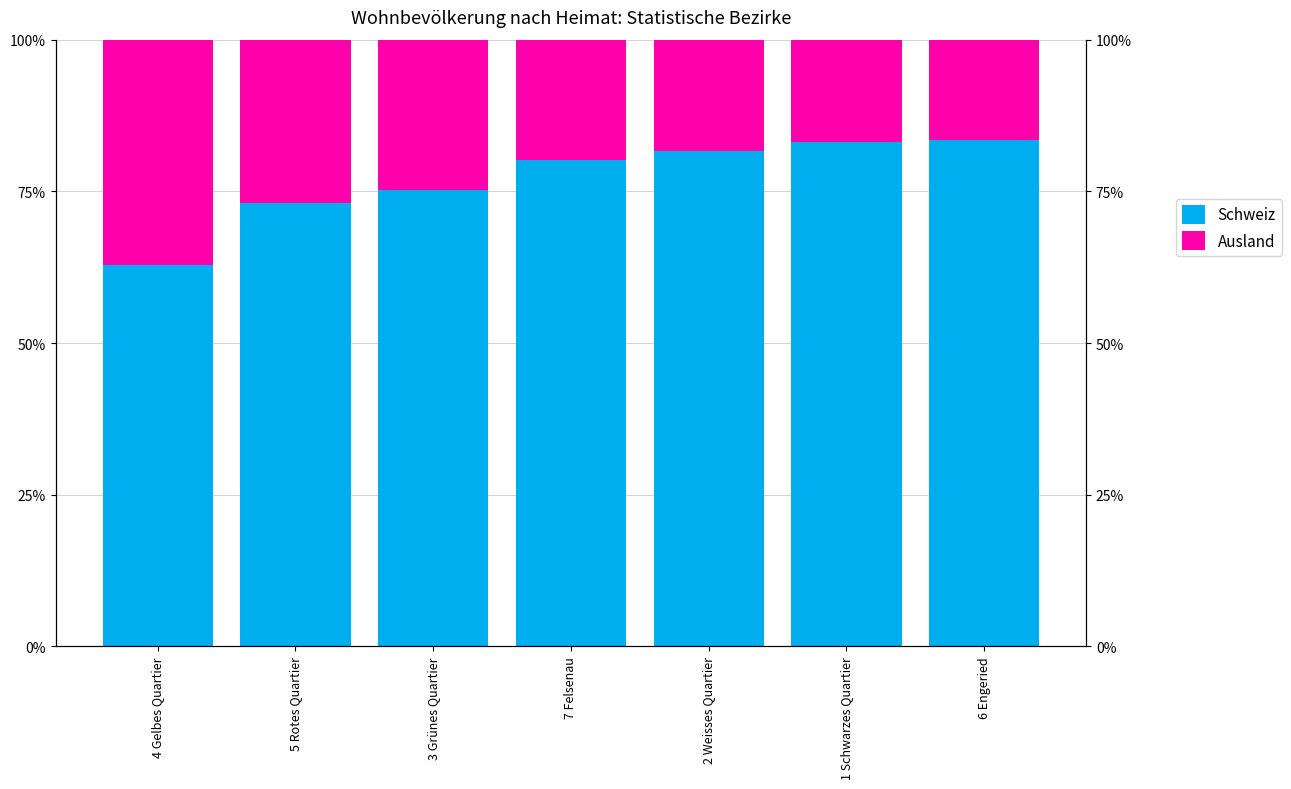

At which label is Ausland closest to 26?

5 Rotes Quartier